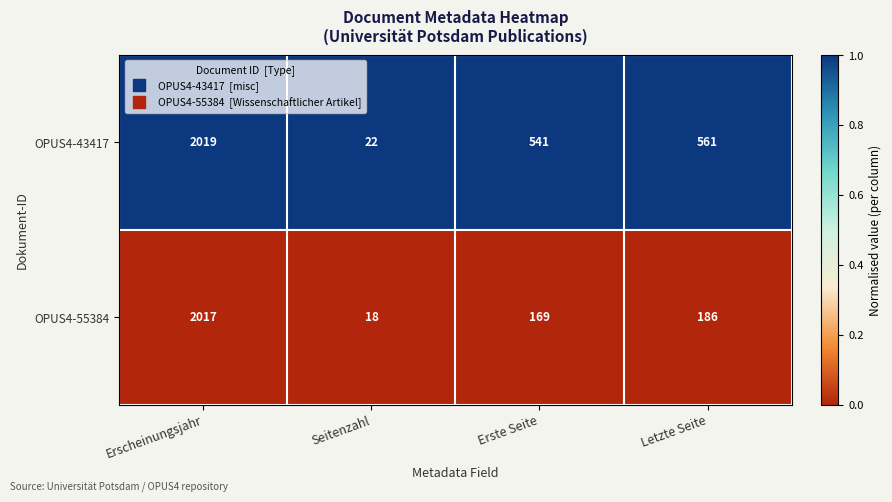

Reading left to right, transcribe all the data shown in this chart.

OPUS4-43417: Erscheinungsjahr=2019	Seitenzahl=22	Erste Seite=541	Letzte Seite=561
OPUS4-55384: Erscheinungsjahr=2017	Seitenzahl=18	Erste Seite=169	Letzte Seite=186